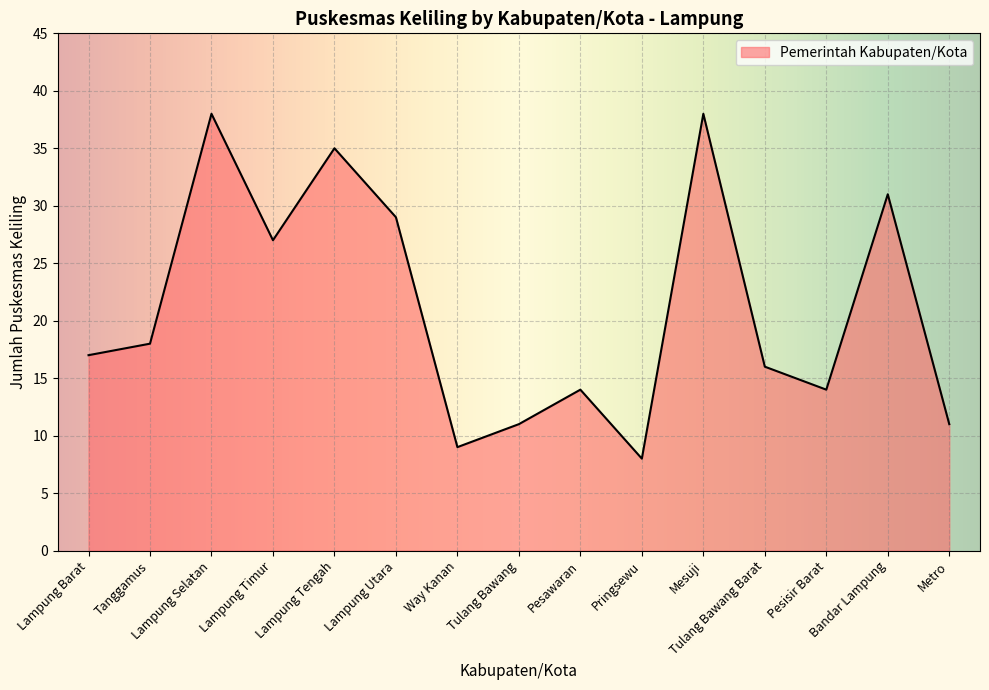

What is the difference between the maximum and minimum values?

30